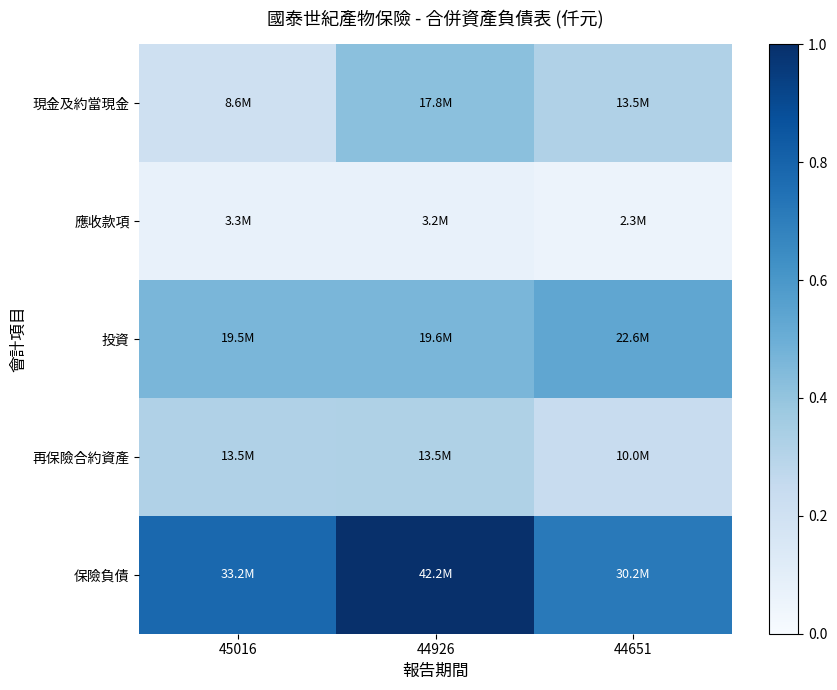

Count the number of categories in the chart.

3